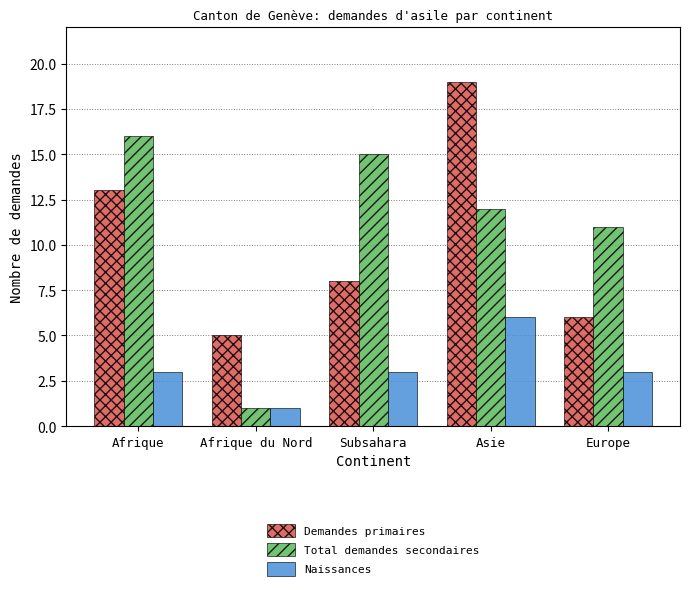

Reading right to left, list all the values displayed in this chart.

Demandes primaires: 6	19	8	5	13
Total demandes secondaires: 11	12	15	1	16
Naissances: 3	6	3	1	3